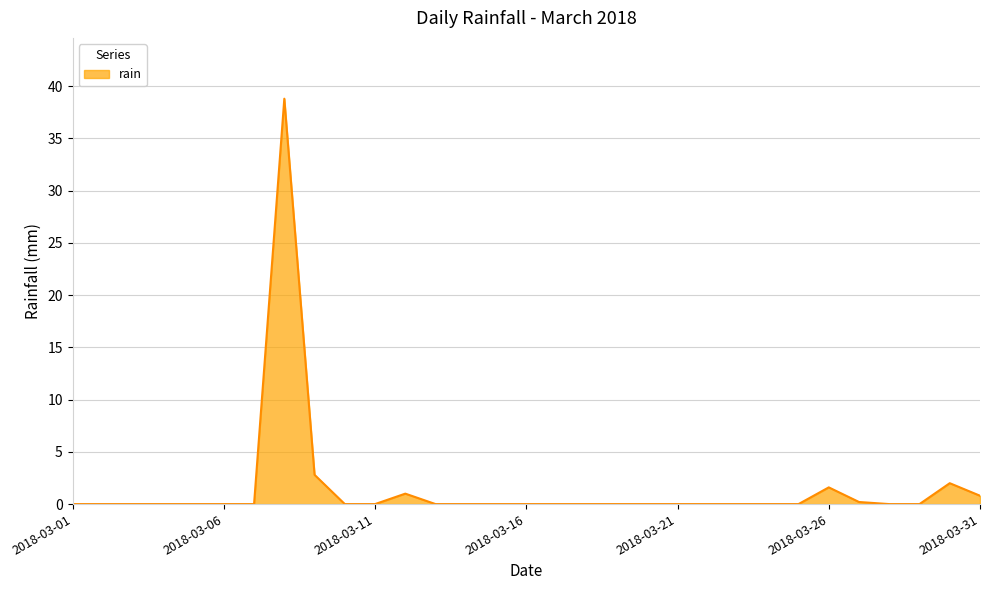

What is the difference between the maximum and minimum values?

38.8